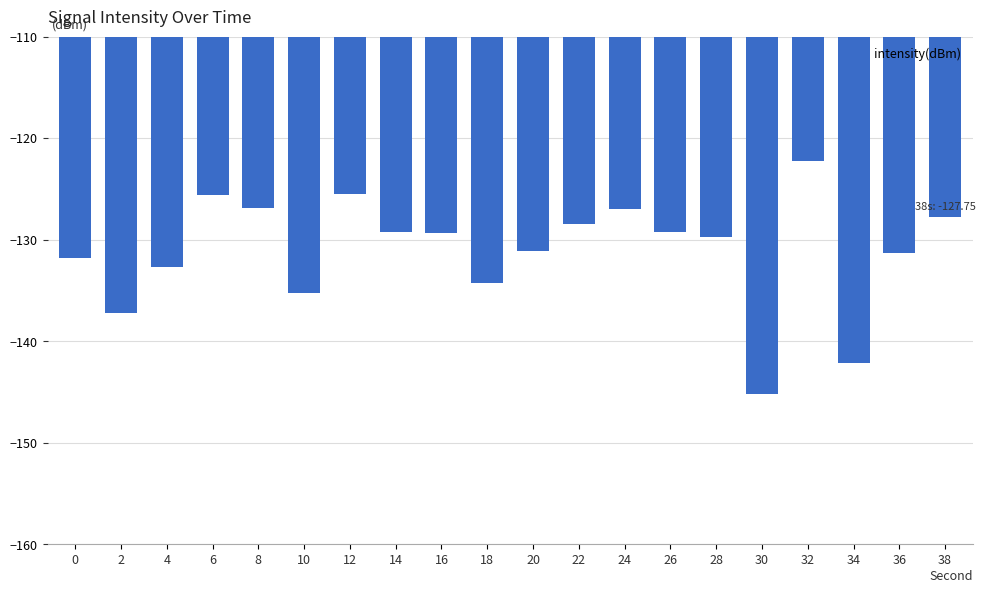

How many data points are less than -129?

13